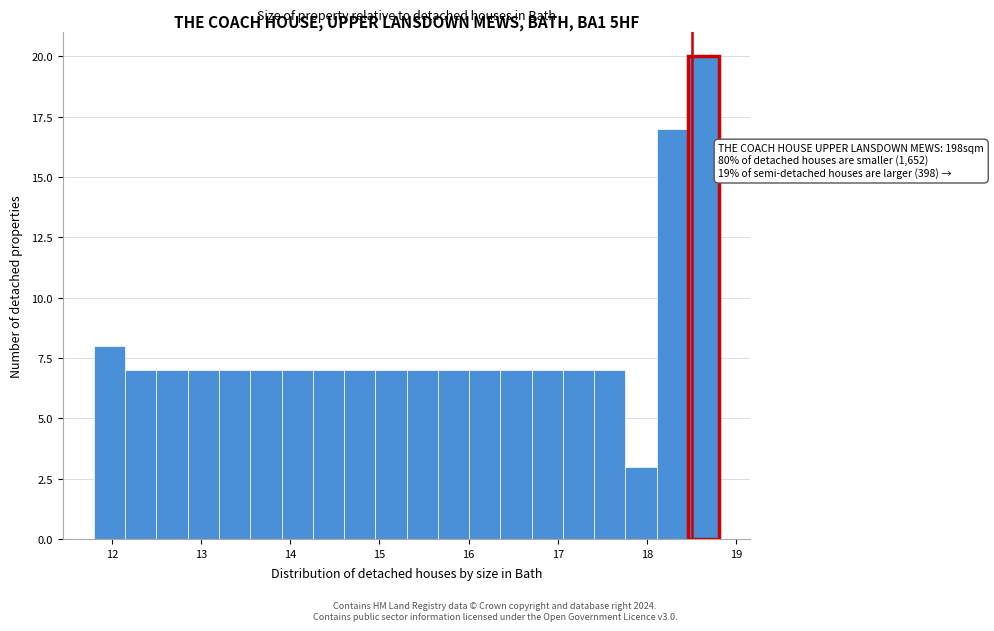

Around what value on the x-axis is the tallest bar? Give the approximate position of its centre, as read against the axis.

18.6